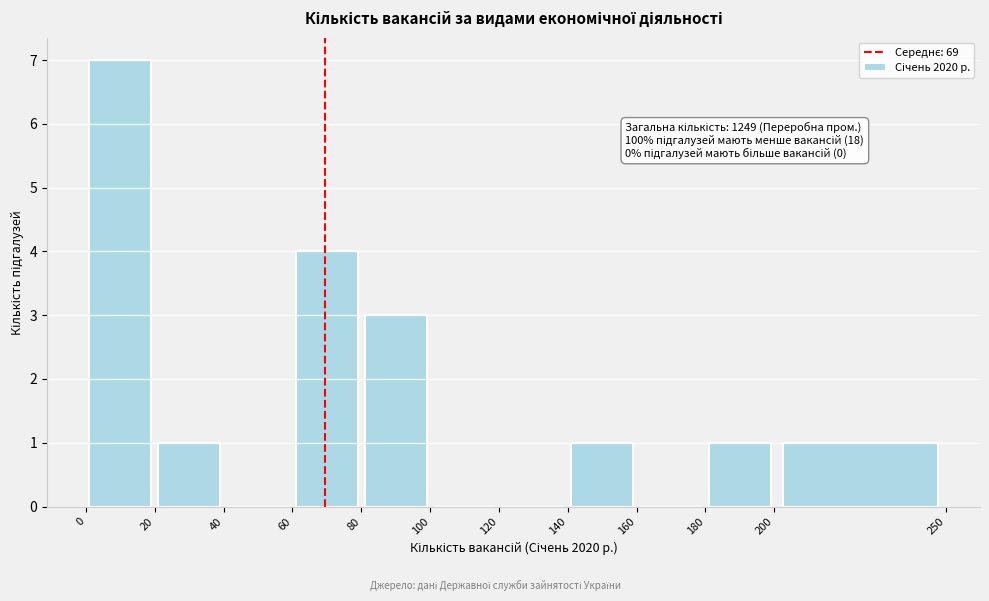

Over which range of the x-axis is the bar tallest?

0 to 20